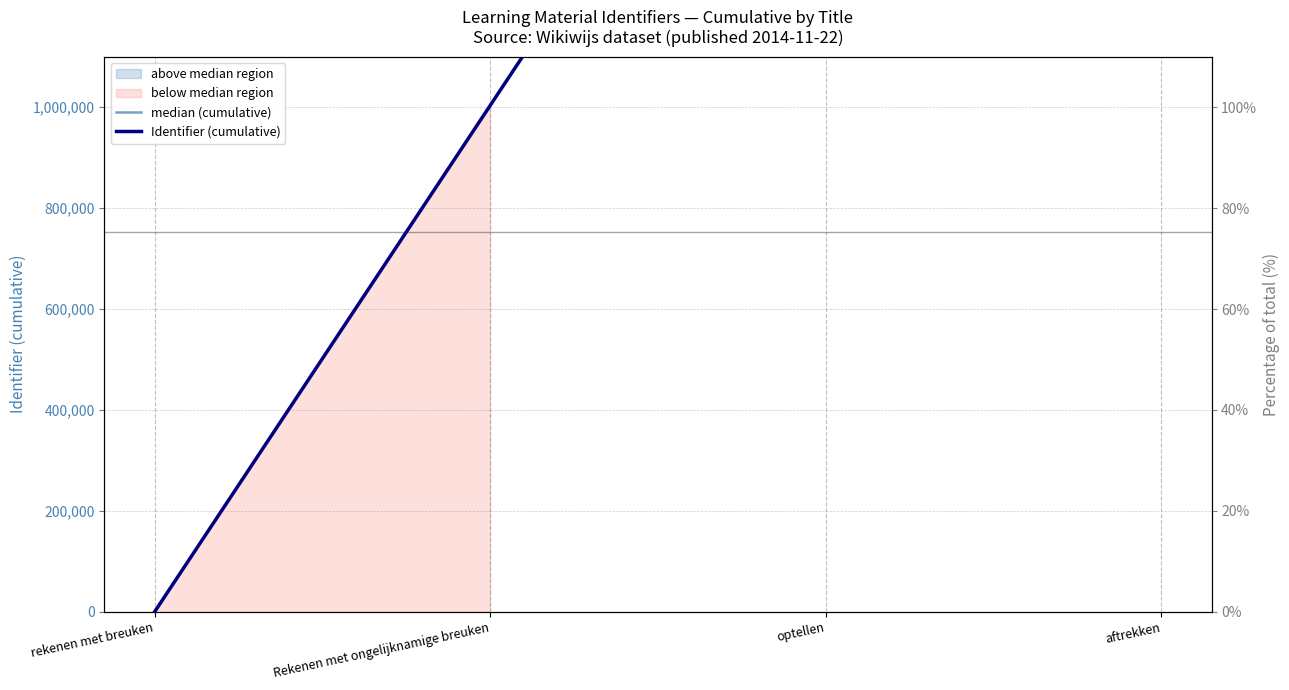

At which label is median (cumulative) closest to 1504929?

rekenen met breuken